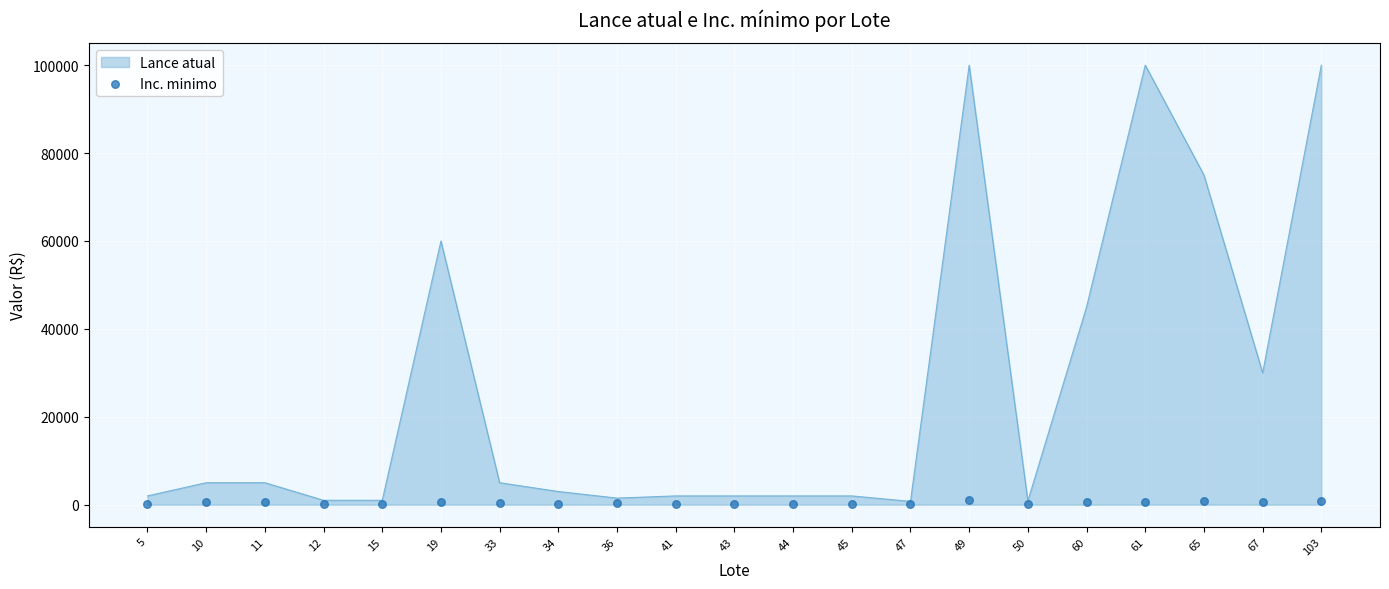

What is the change in value from 44 to 65?

+650